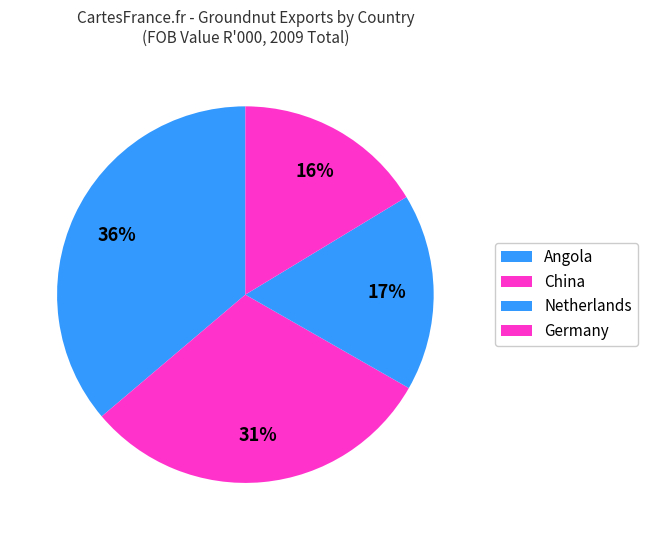

How many slices are in this pie chart?

4